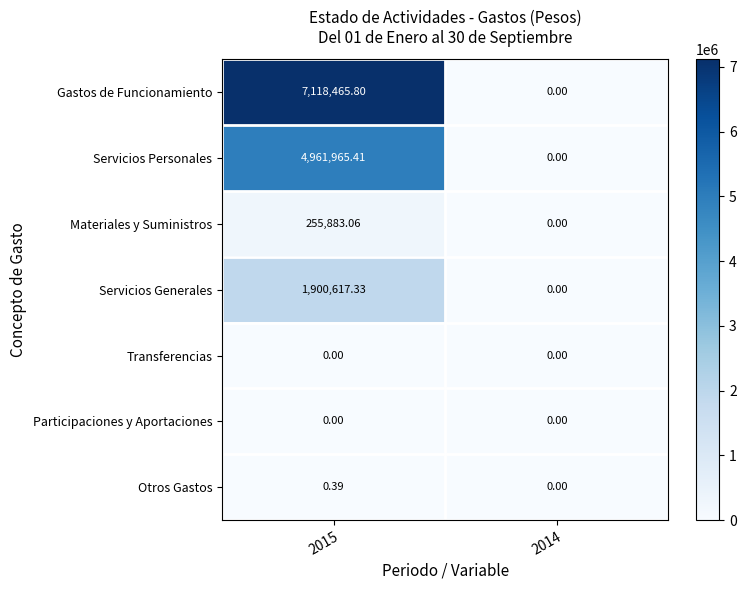

Between 2015 and 2014, which series saw the biggest shift?

Gastos de Funcionamiento